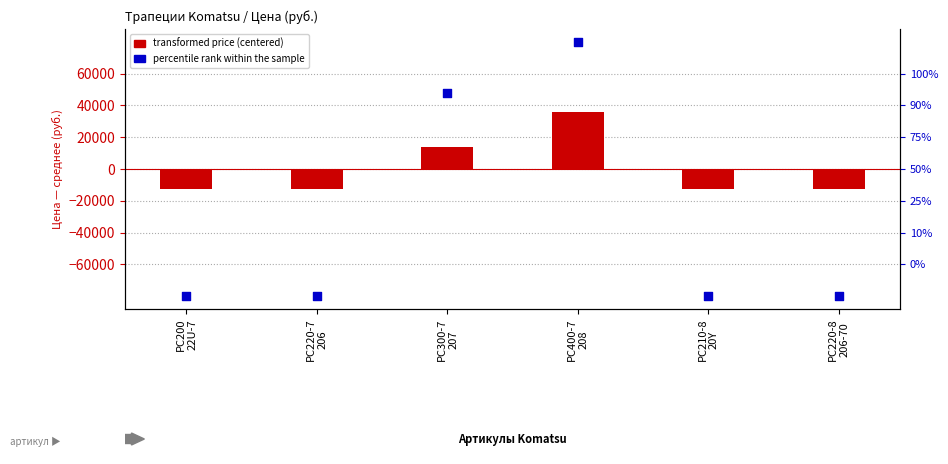

Which series contains the lowest Y value?

percentile rank within the sample